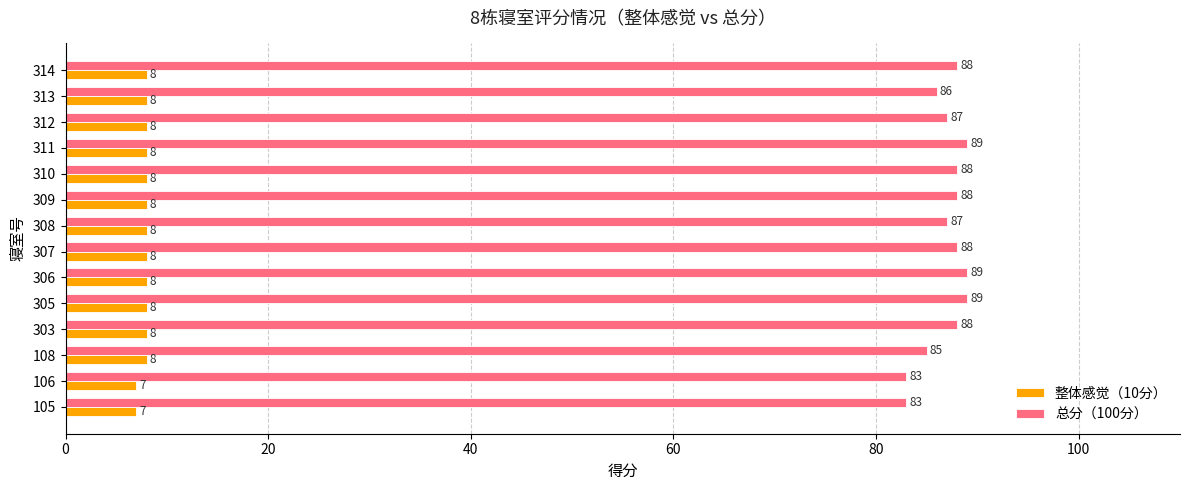

What is the minimum value for 总分（100分）?

83